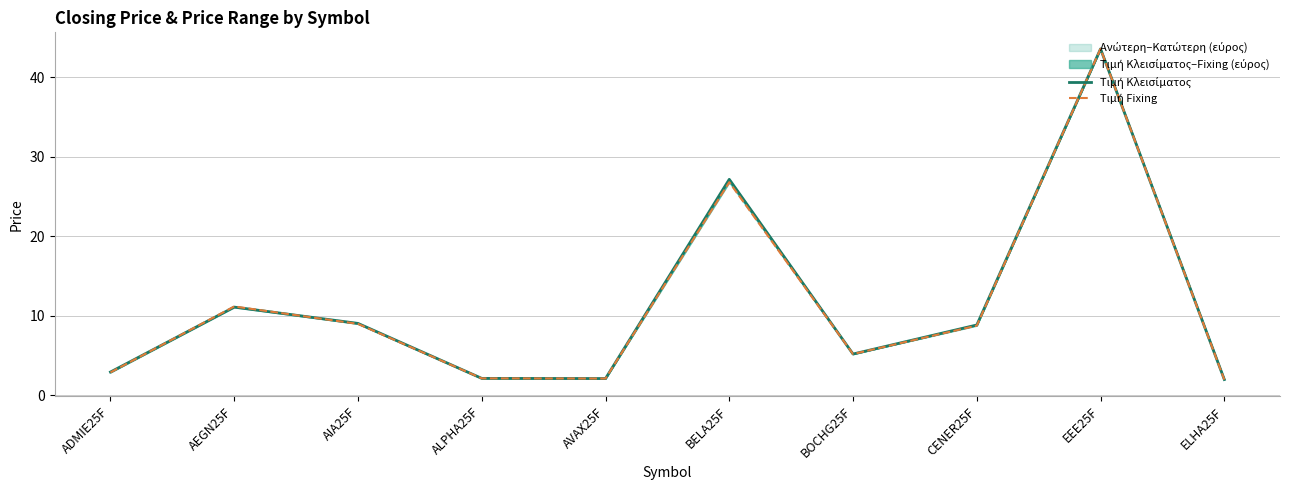

In Τιμή Κλεισίματος, how many points are higher than both neighbors (excluding endpoints)?

3